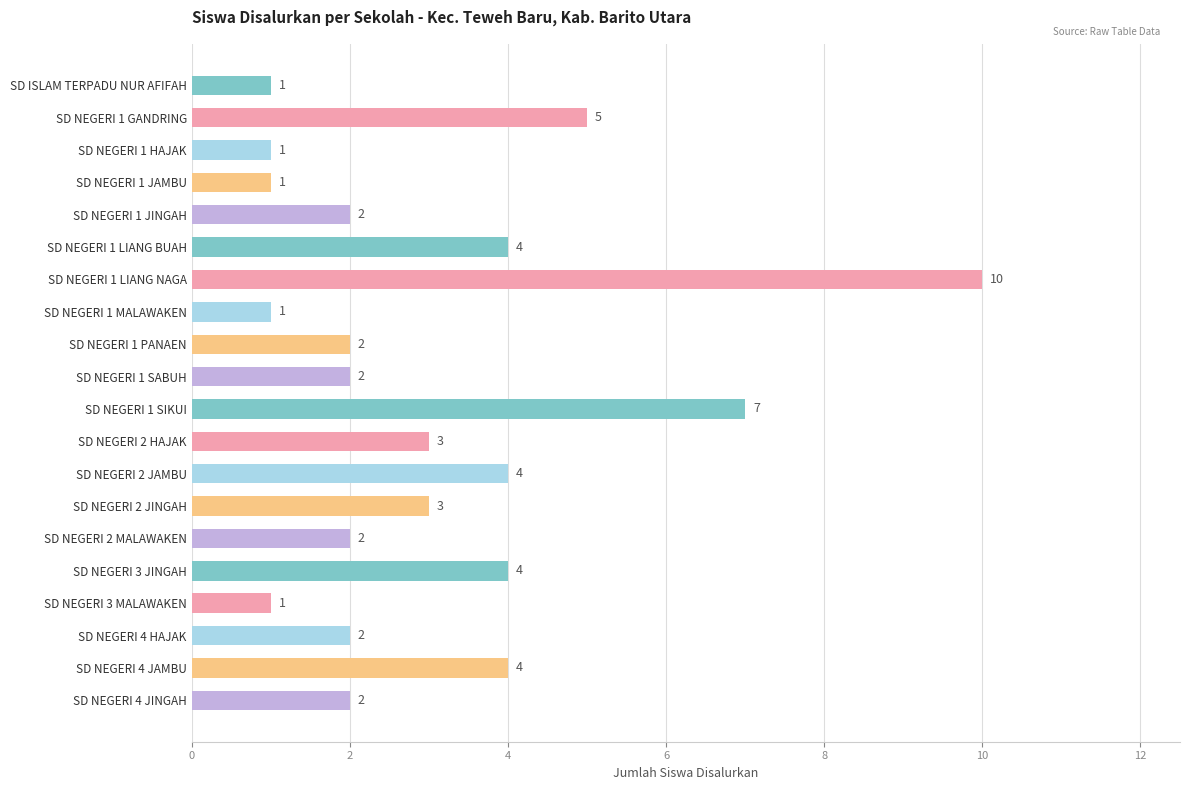

Are the bars horizontal?

Yes